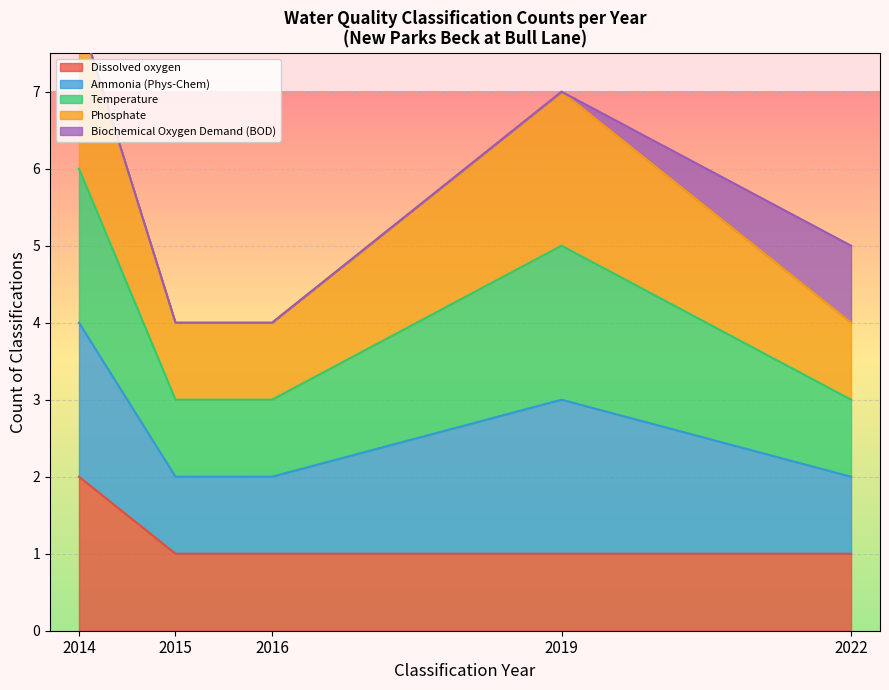

What is the label of the 4th point from the left?

2019